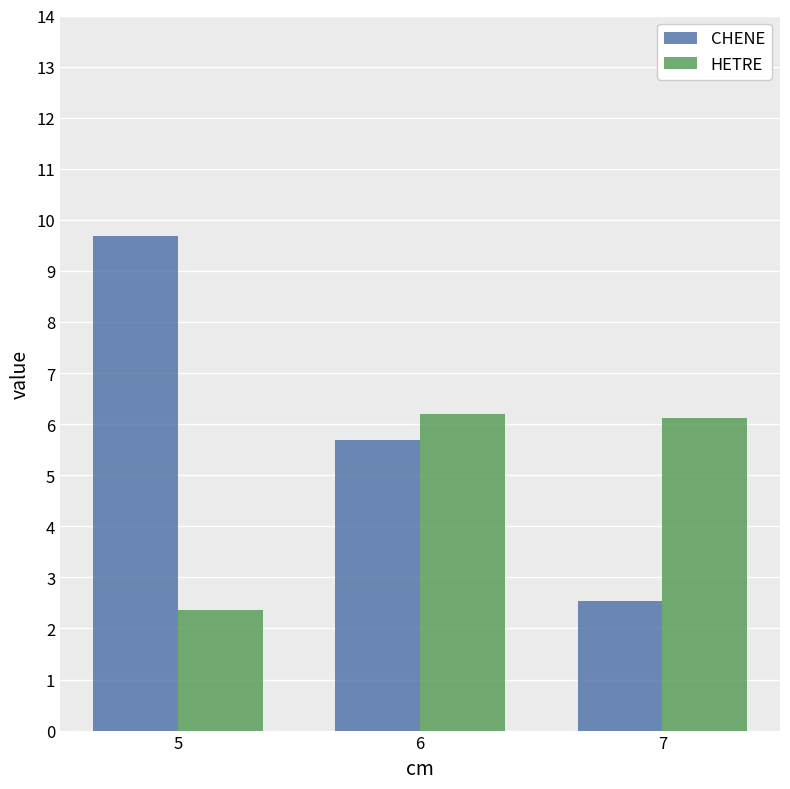

At which label does CHENE reach its minimum?

7